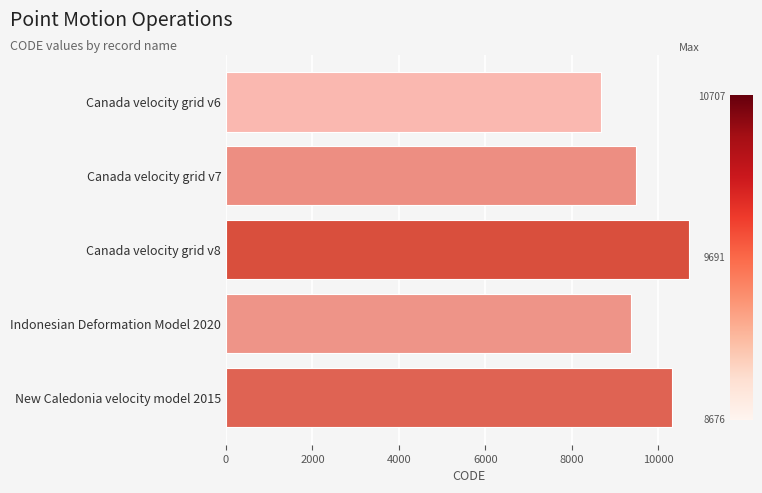

What is the ratio of the value at Canada velocity grid v6 to the value at New Caledonia velocity model 2015?

0.8